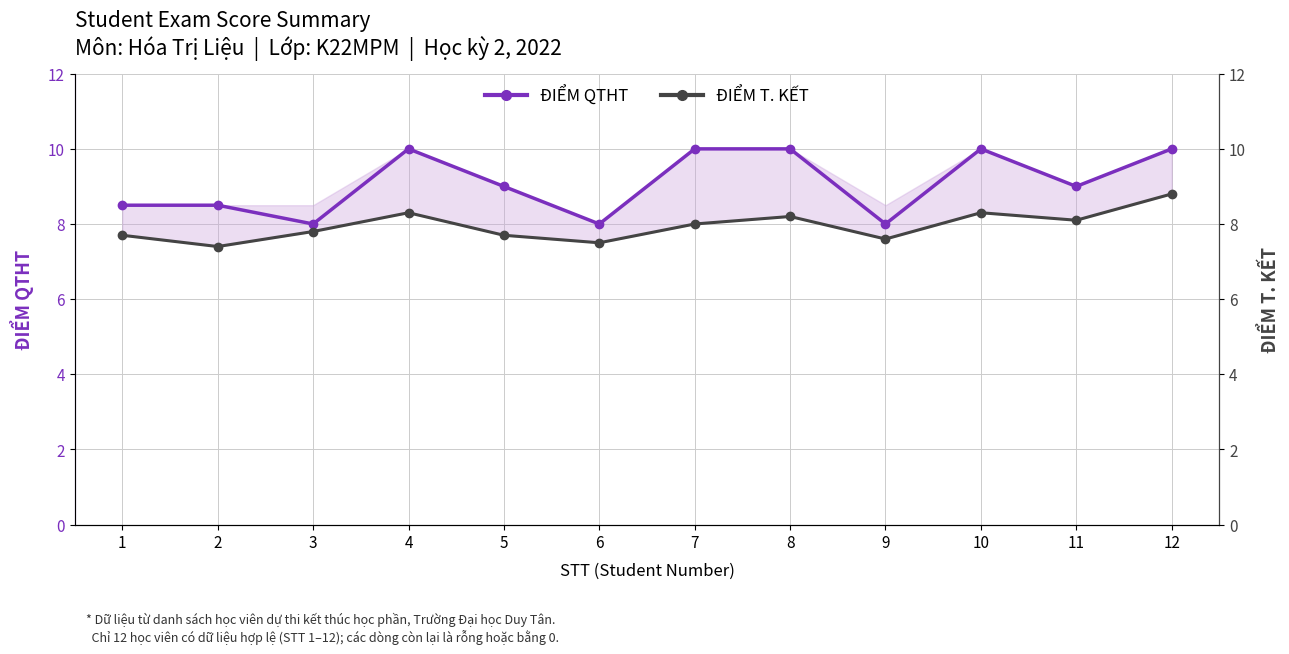

Does the chart display data point markers on the line(s)?

Yes